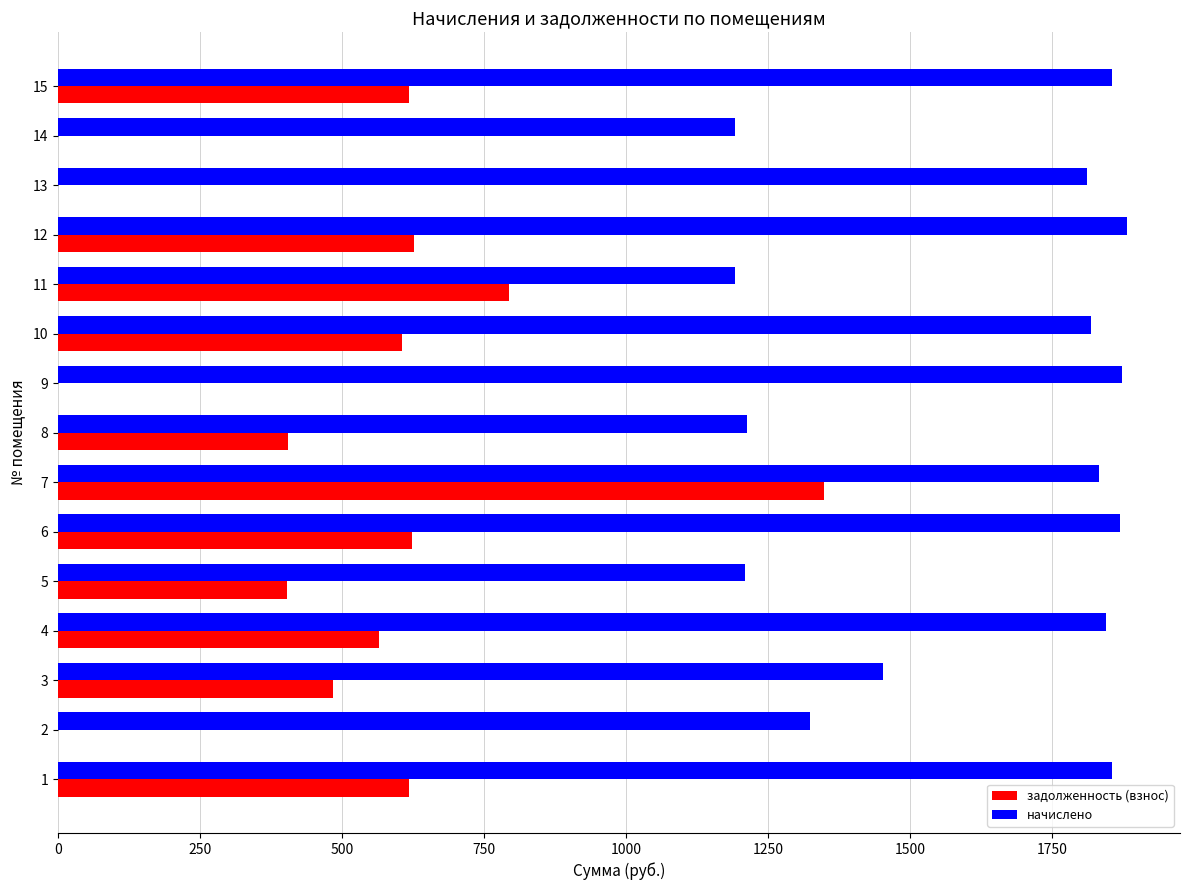

Is the value of задолженность (взнос) at 9 greater than the value of начислено at 3?

No